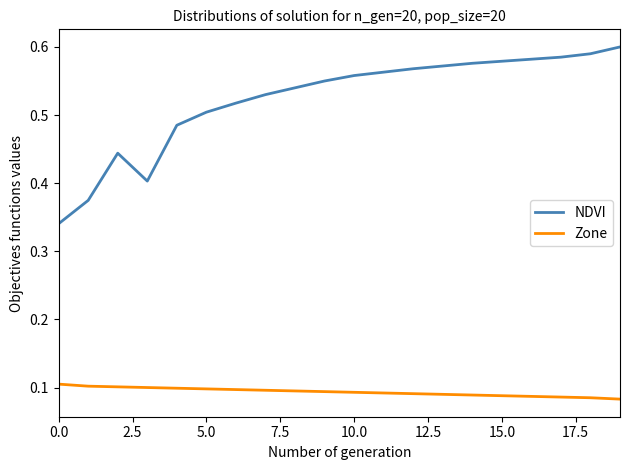

Which series has the widest spread of values?

NDVI